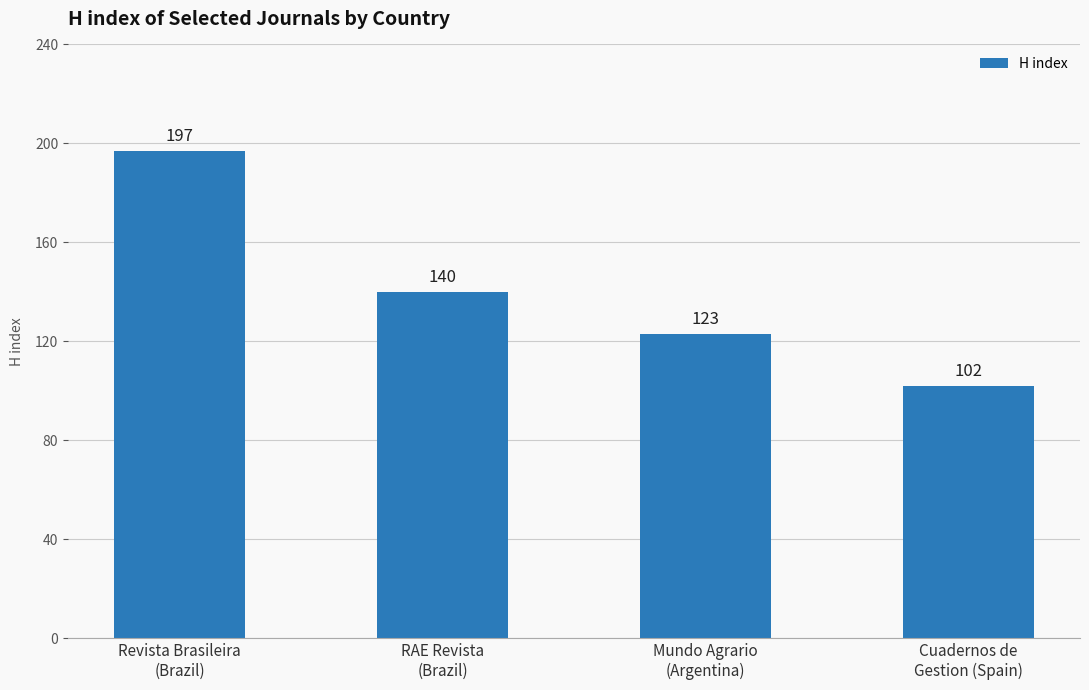

Count the number of data series in this chart.

1